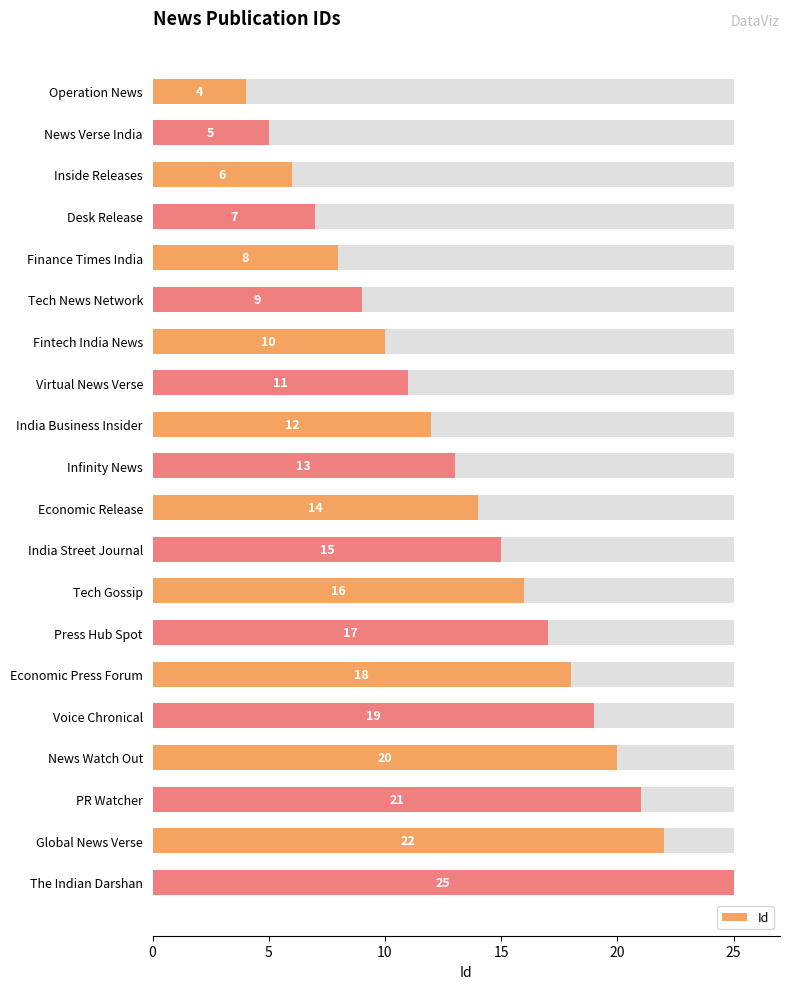

How many distinct data groups are displayed?

1